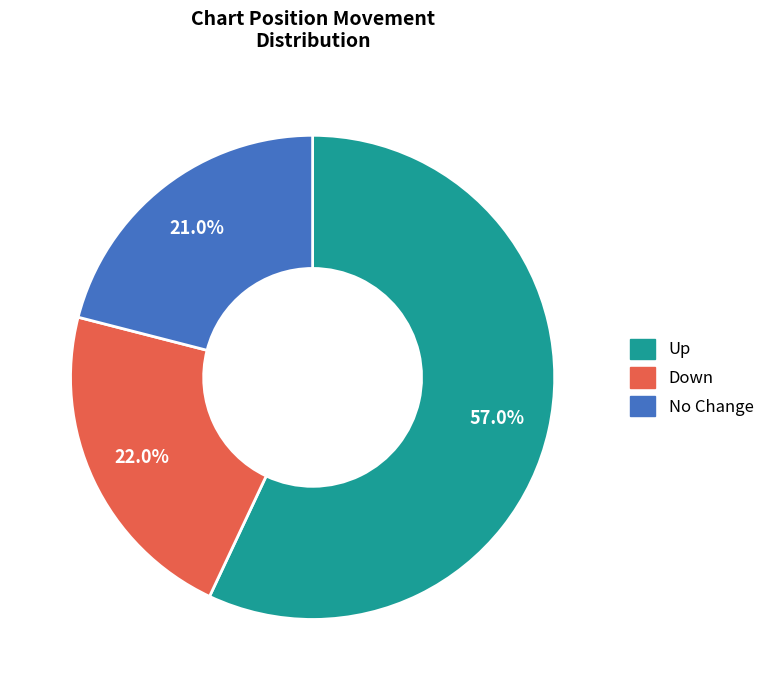

Is there a majority slice in this chart?

Yes